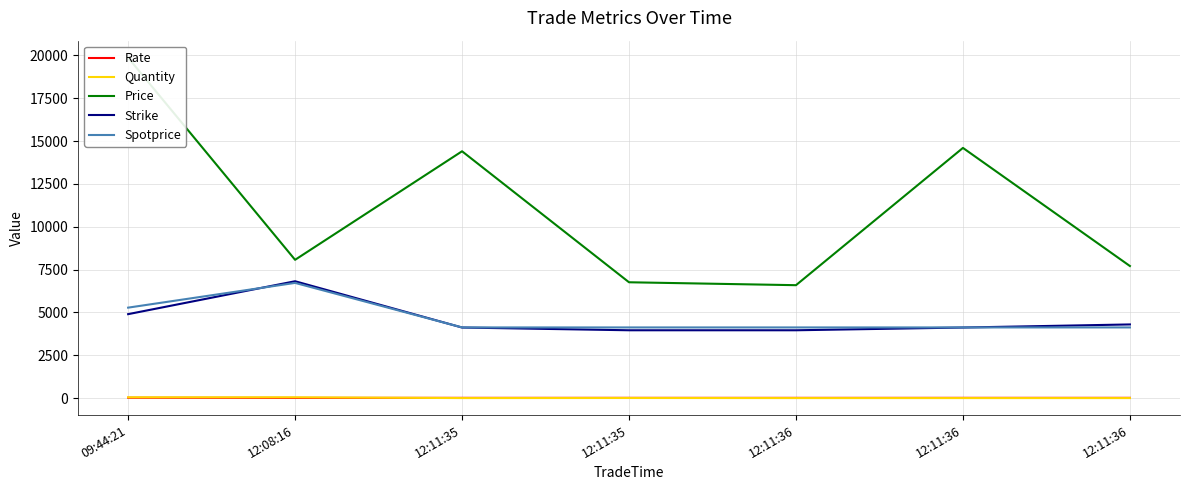

Is the value of Strike at 12:11:36 greater than the value of Rate at 12:11:35?

Yes